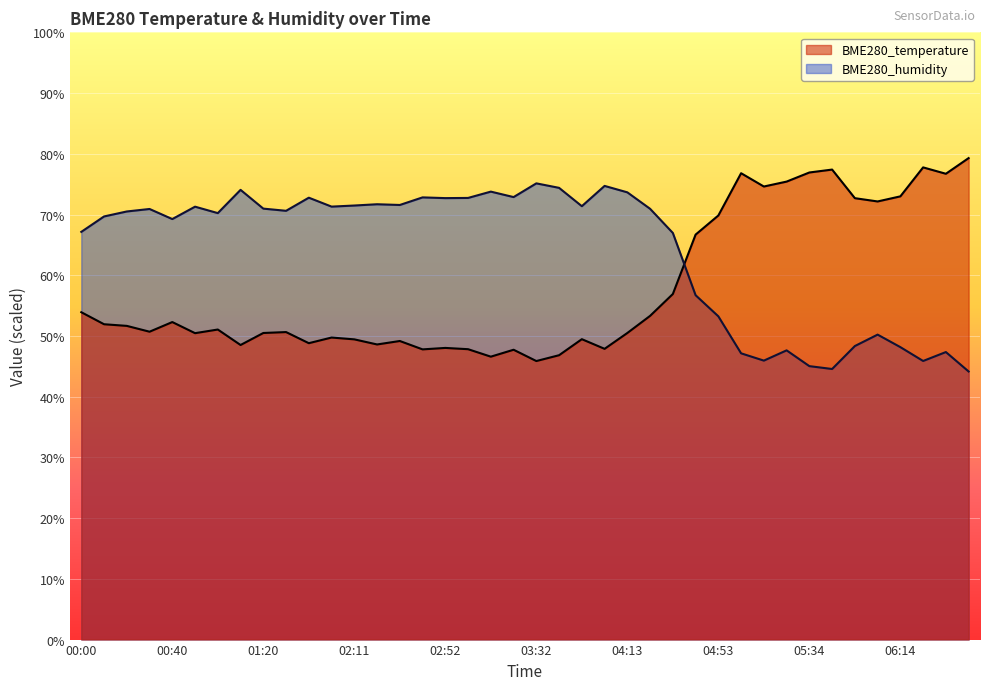

Which label corresponds to the largest value in the chart?

06:44